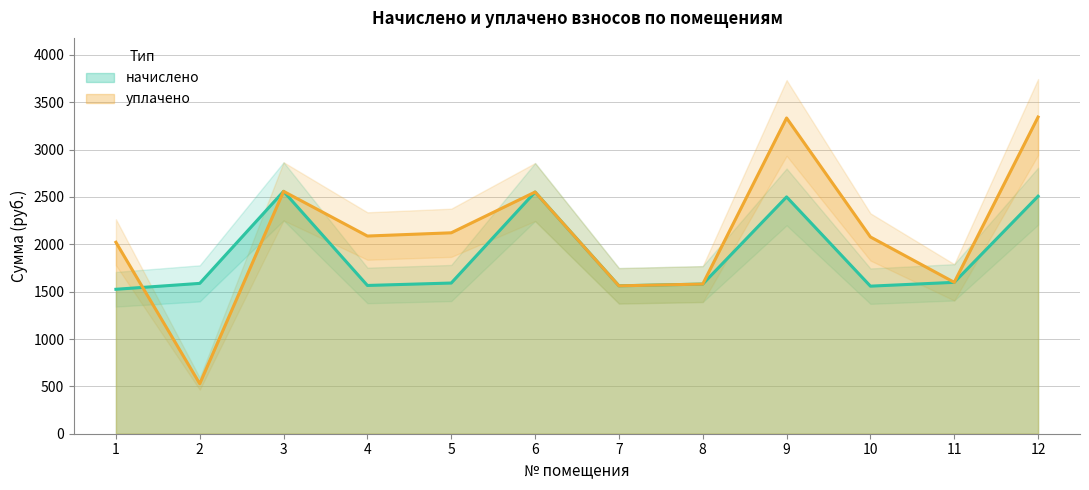

How many distinct data groups are displayed?

2